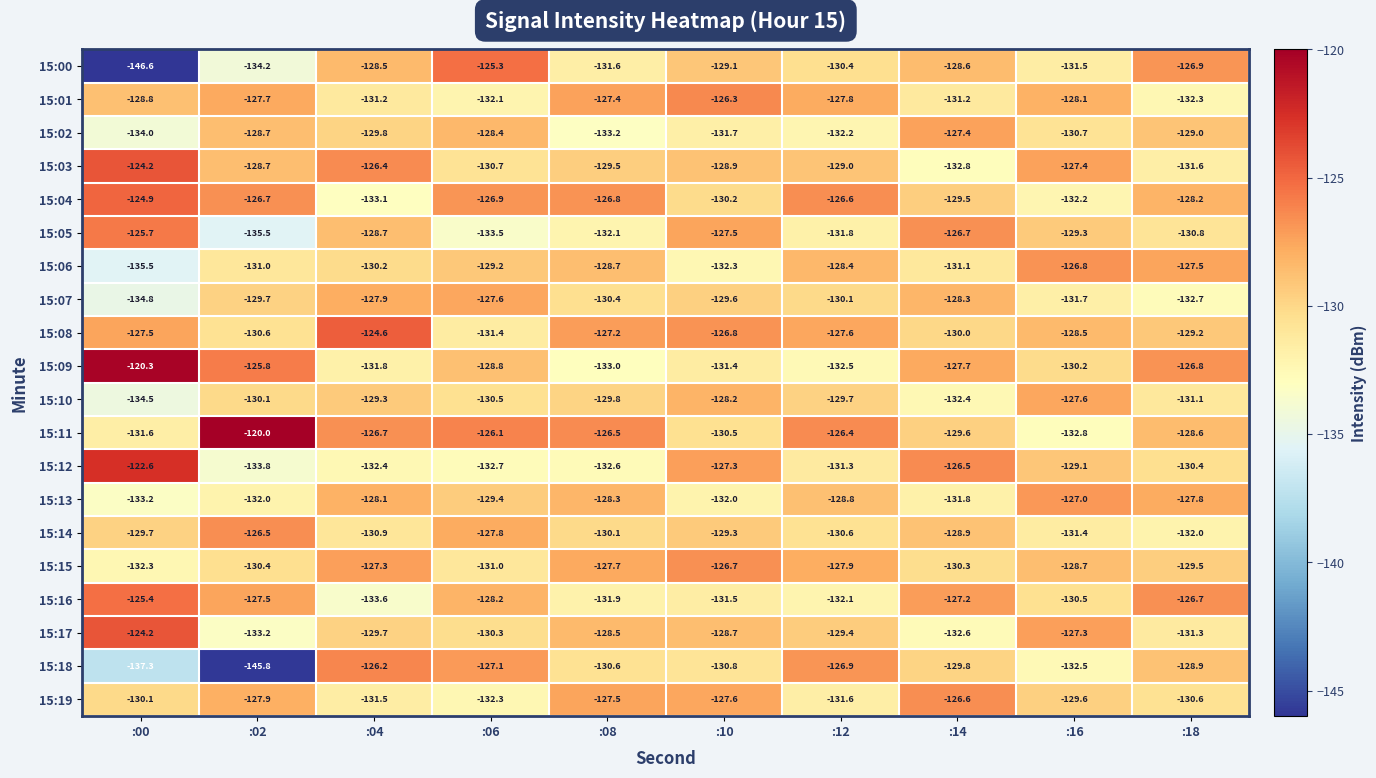

What is the difference between the maximum and minimum values in the 15:00 series?

21.3